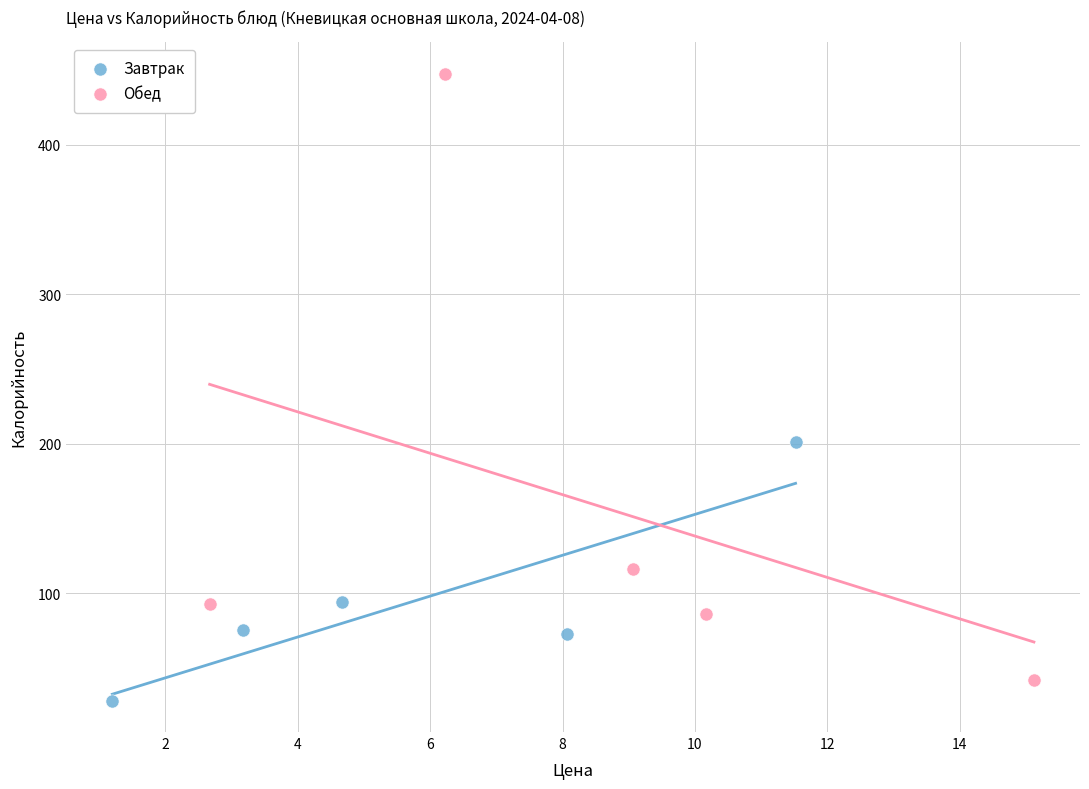

Which series reaches the maximum Y coordinate?

Обед